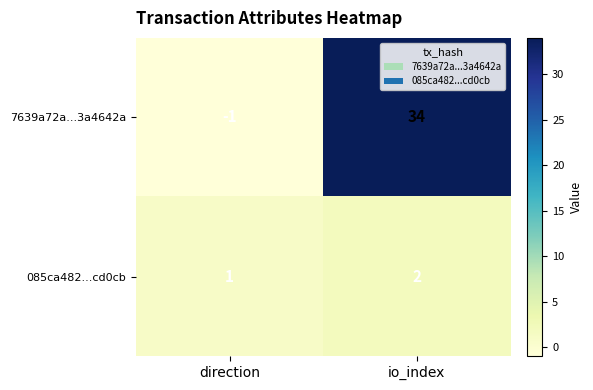

What is the sum of the 7639a72a...3a4642a values at direction and io_index?

33